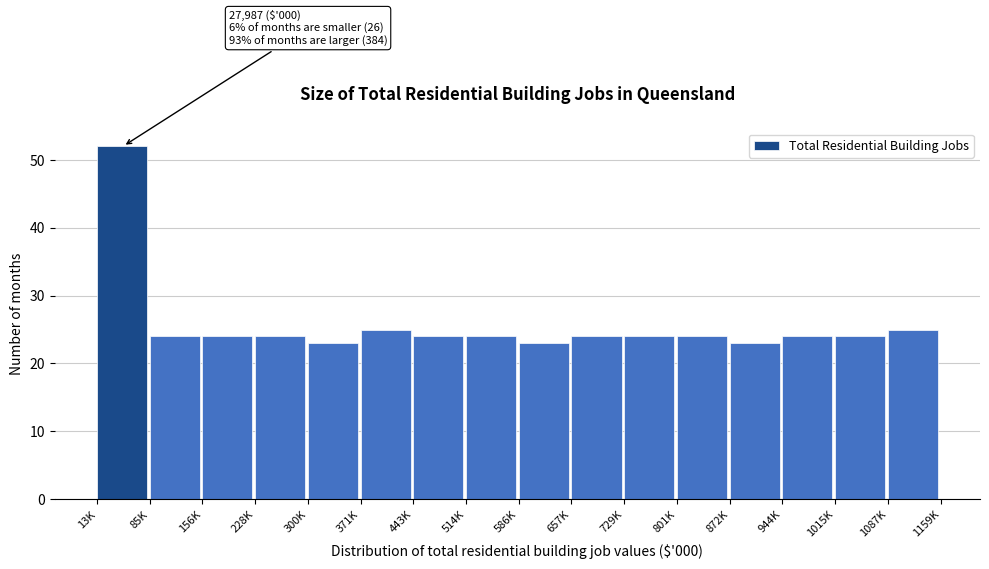

Reading left to right, list all the values displayed in this chart.

13K=52	85K=24	156K=24	228K=24	300K=23	371K=25	443K=24	514K=24	586K=23	657K=24	729K=24	801K=24	872K=23	944K=24	1015K=24	1087K=25